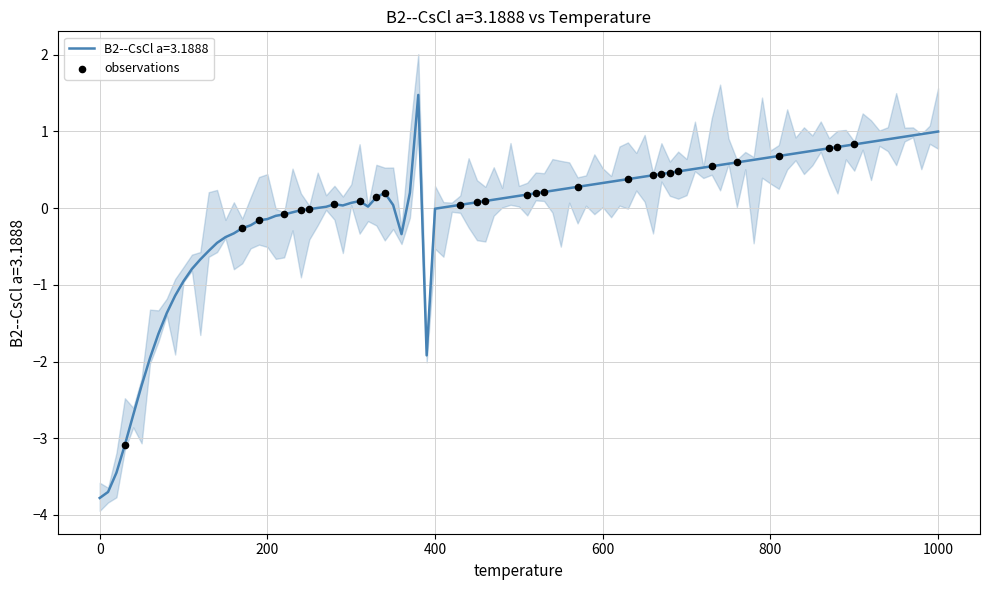

What is the highest value of the B2--CsCl a=3.1888 series?

1.5